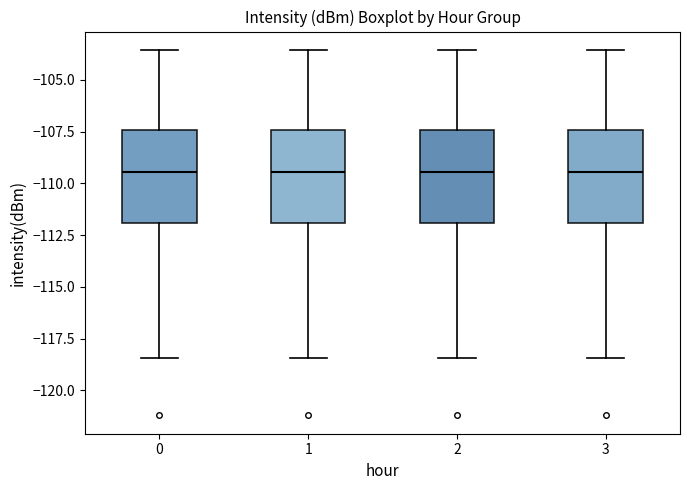

Reading left to right, read every box against the y-axis: the position of its median line, the range the box covers, and the ends of its whiskers. The values are not printed on the chart, so give them approximately, as read against the axis.

0: median -109.5, box -112.0 to -107.5, whiskers -118.5 to -103.5
1: median -109.5, box -112.0 to -107.5, whiskers -118.5 to -103.5
2: median -109.5, box -112.0 to -107.5, whiskers -118.5 to -103.5
3: median -109.5, box -112.0 to -107.5, whiskers -118.5 to -103.5